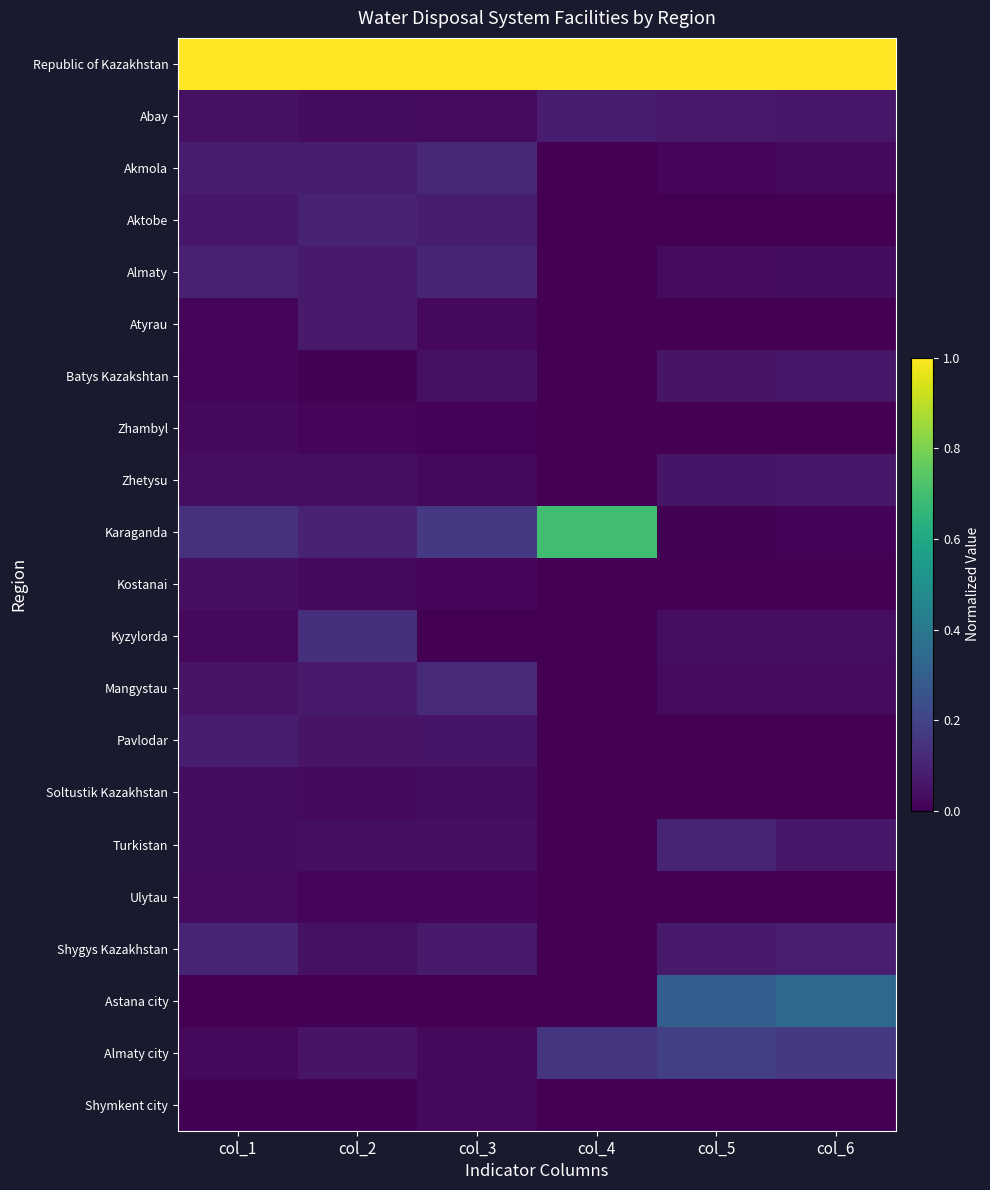

At which category does the chart reach its minimum across all series?

col_4